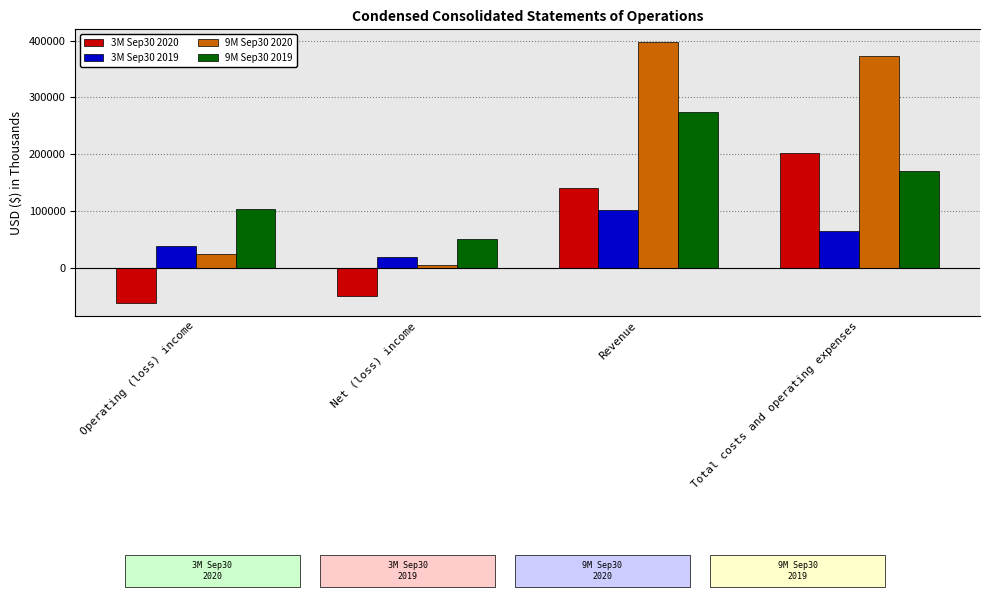

Rank the series by their maximum value, from highest to lowest.

9M Sep30 2020, 9M Sep30 2019, 3M Sep30 2020, 3M Sep30 2019